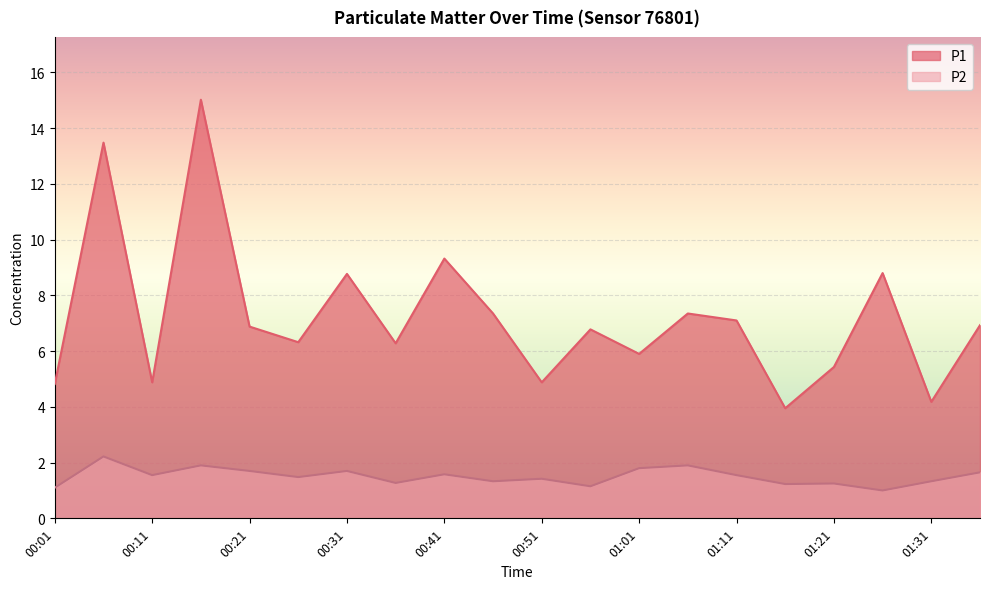

Between 00:16 and 00:31, which is larger?

00:16